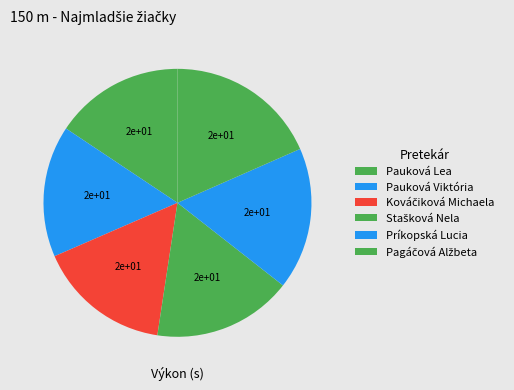

To the nearest percent, what percentage of the pie is Pauková Lea?

16%